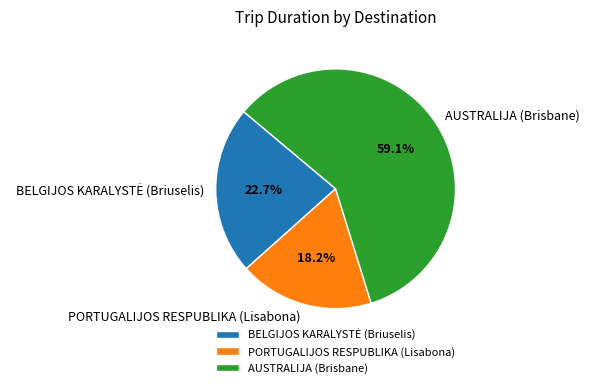

Does PORTUGALIJOS RESPUBLIKA (Lisabona) represent more than half of the total?

No